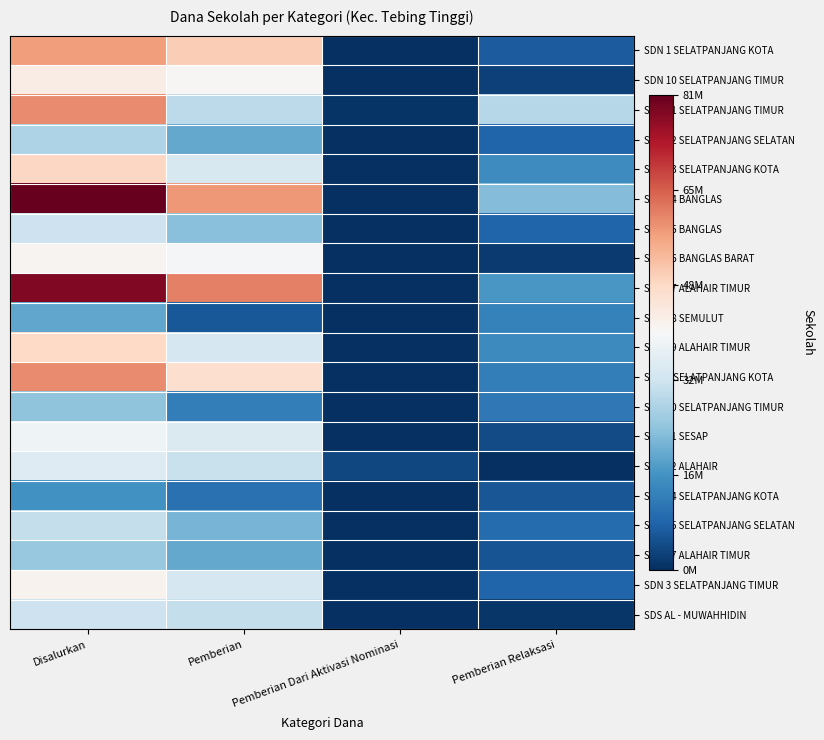

Between Pemberian and Pemberian Dari Aktivasi Nominasi, which series saw the biggest shift?

SDN 17 ALAHAIR TIMUR